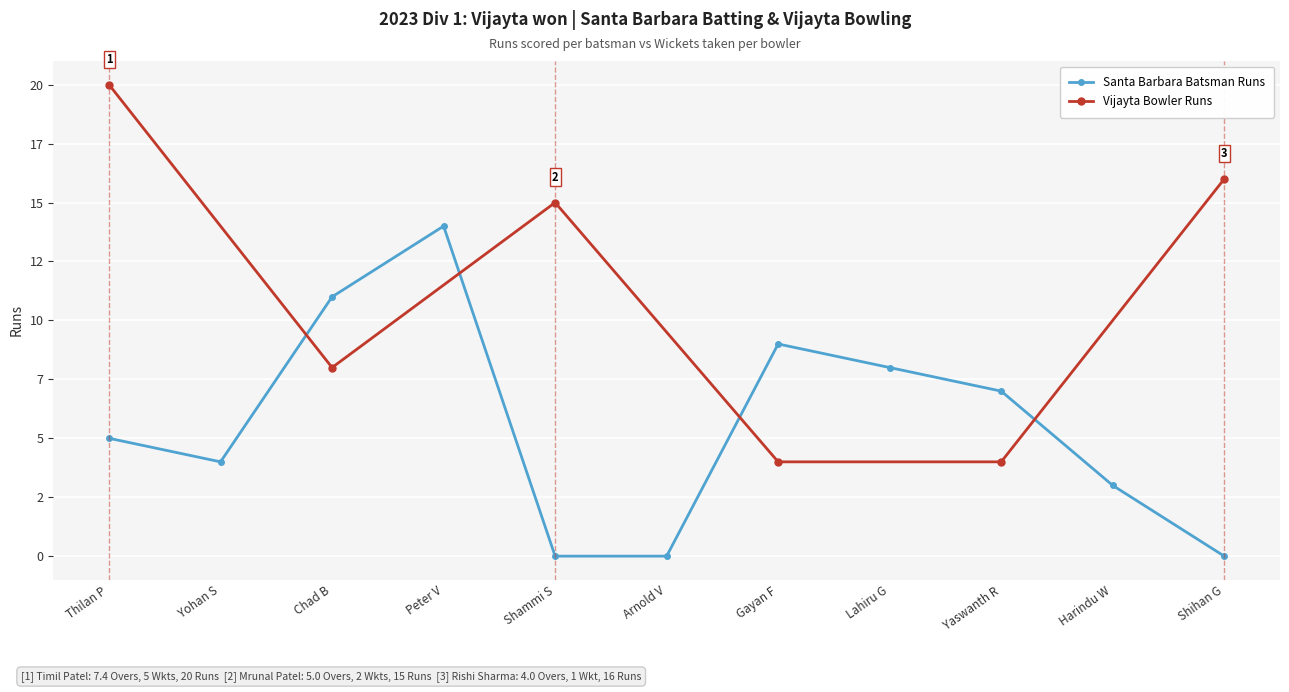

What is the difference between the maximum and minimum values?

14